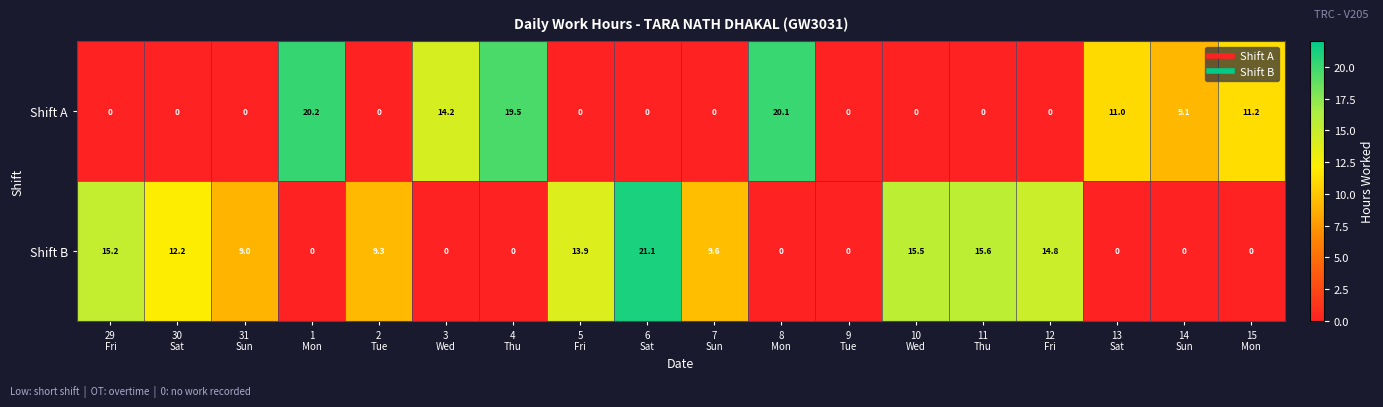

List the series in order of their peak value, highest first.

Shift B, Shift A